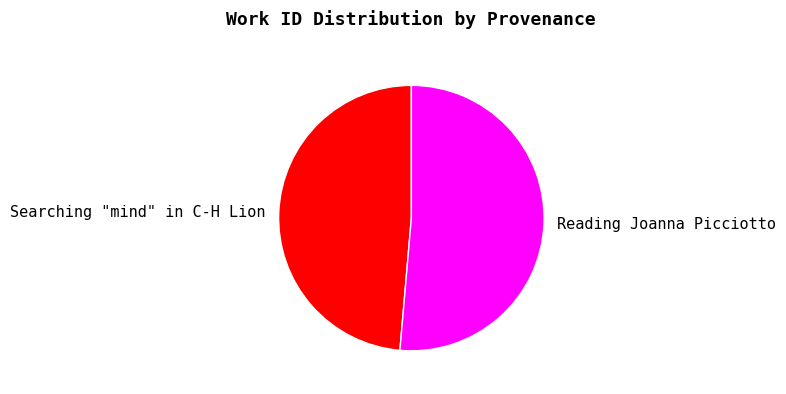

Which has a higher value, Searching "mind" in C-H Lion or Reading Joanna Picciotto?

Reading Joanna Picciotto